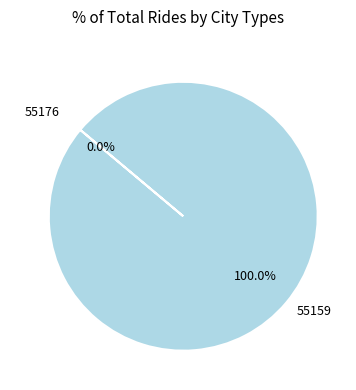

What is the smallest slice in the pie chart?

55176